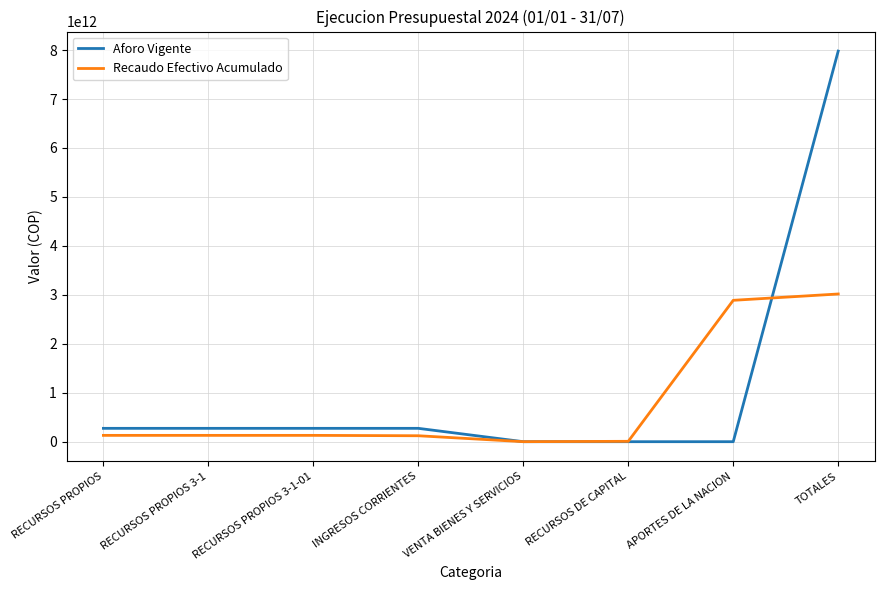

Which series changed the most between RECURSOS PROPIOS 3-1 and APORTES DE LA NACION?

Recaudo Efectivo Acumulado